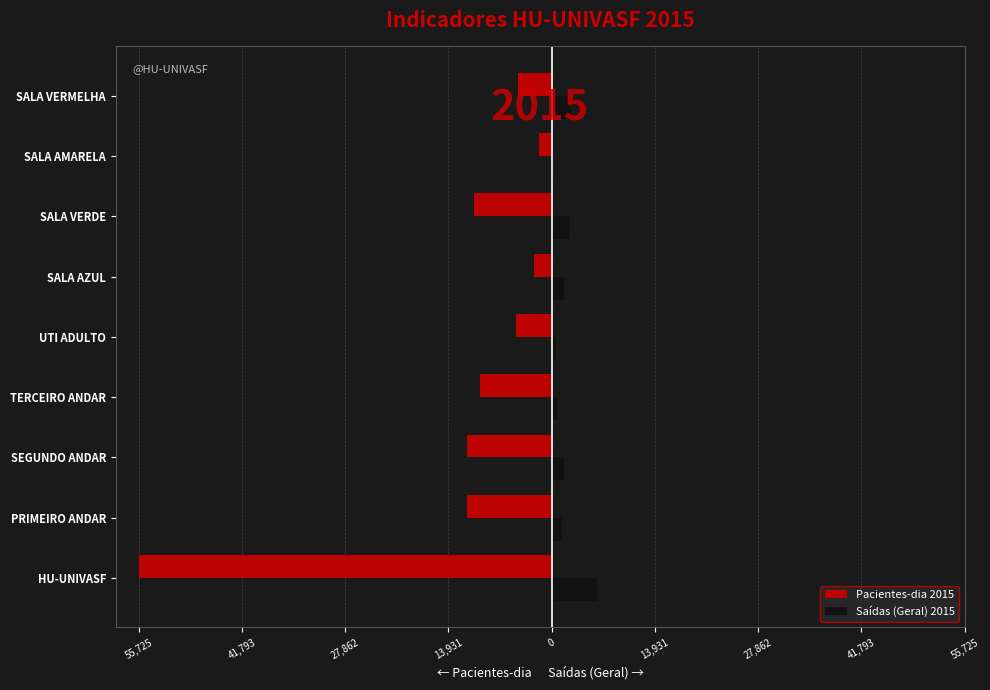

What are all the series names shown in the legend?

Pacientes-dia 2015, Saídas (Geral) 2015